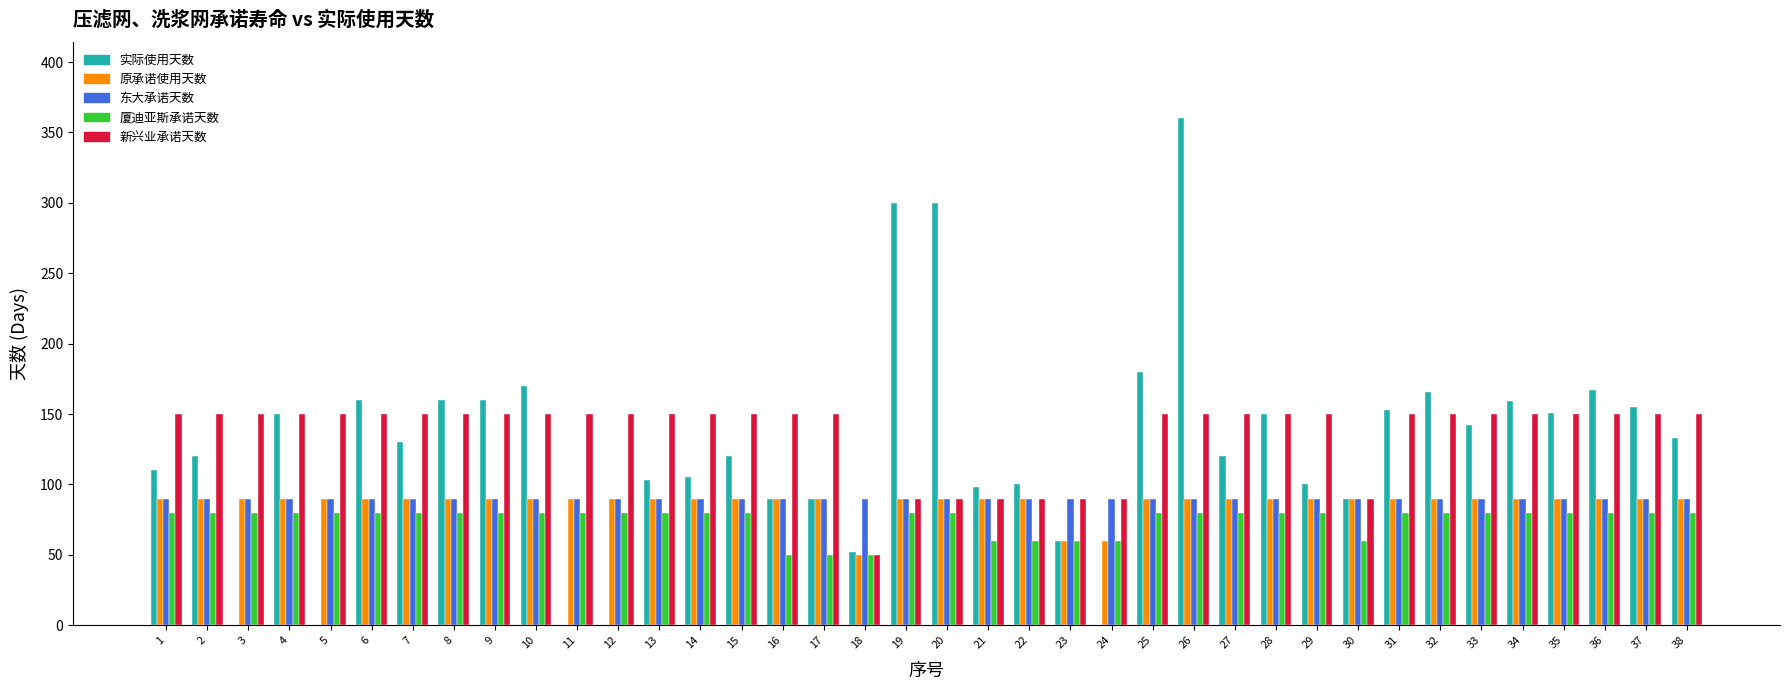

What is the maximum value for 厦迪亚斯承诺天数?

80